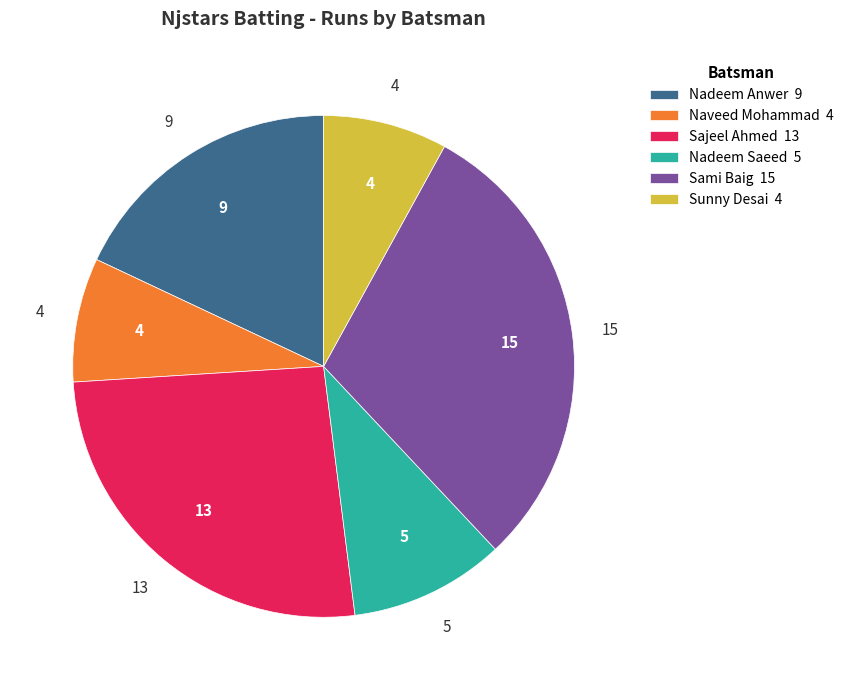

Which category has the biggest portion of the pie?

Sami Baig 15